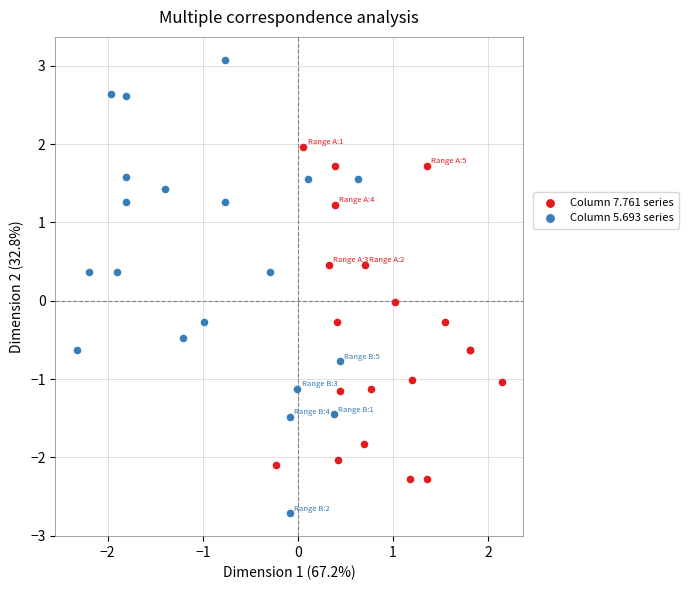

Which series contains the highest Y value?

Column 5.693 series